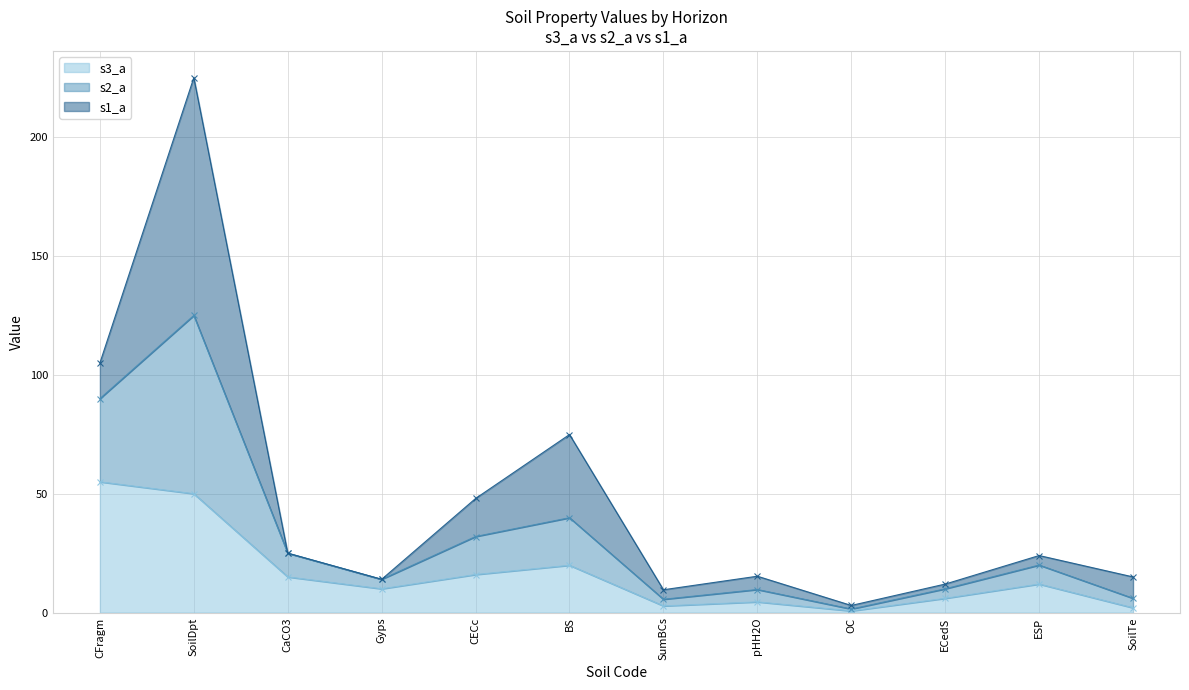

True or false: s2_a and s3_a intersect in this chart.

False